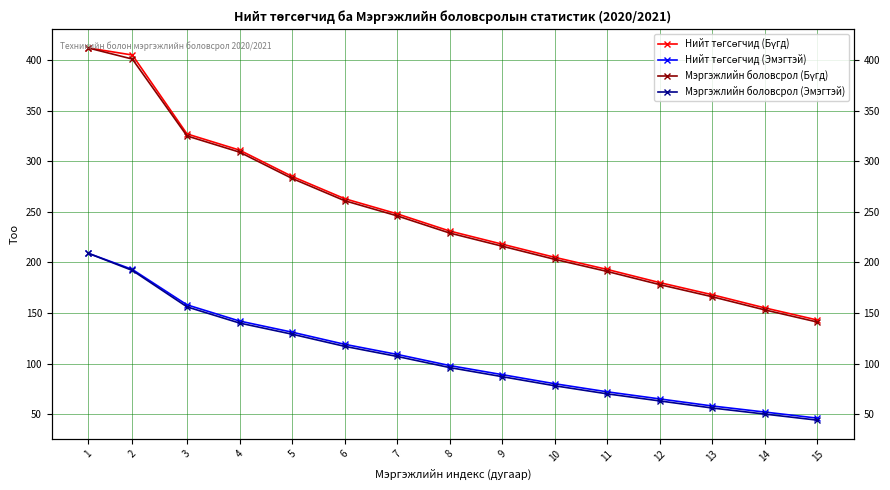

Rank the series by their maximum value, from highest to lowest.

Нийт төгсөгчид (Бүгд), Мэргэжлийн боловсрол (Бүгд), Нийт төгсөгчид (Эмэгтэй), Мэргэжлийн боловсрол (Эмэгтэй)